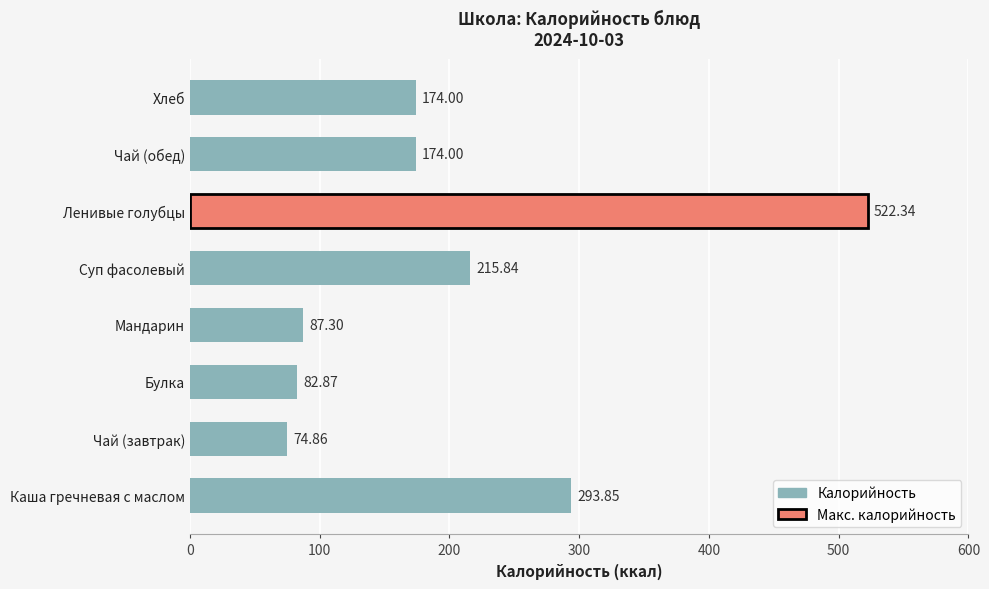

How many values are below 174?

3